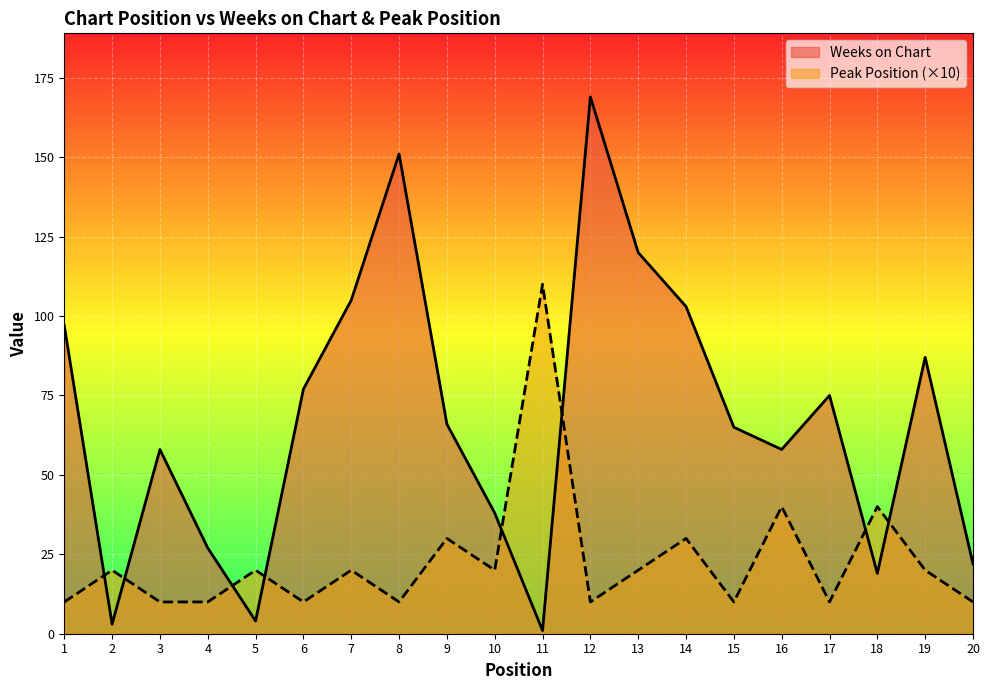

In Weeks on Chart, how many points are lower than both neighbors (excluding endpoints)?

5